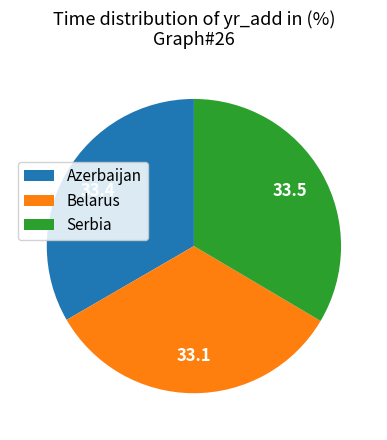

Does any single category account for the majority?

No